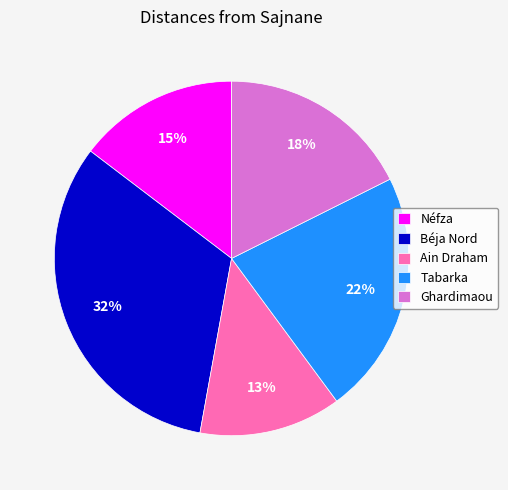

Does Néfza account for over 50% of the chart?

No